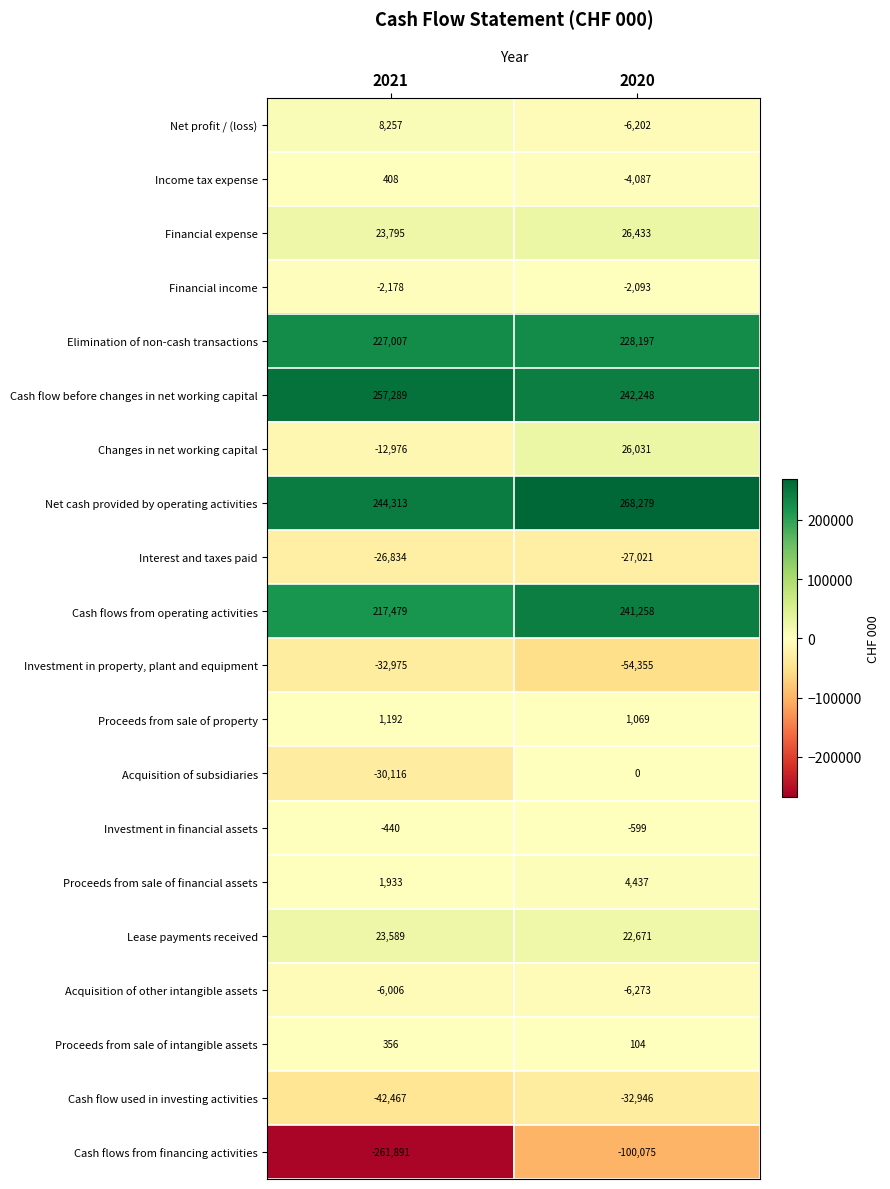

At which category is the sum across all series the highest?

2020